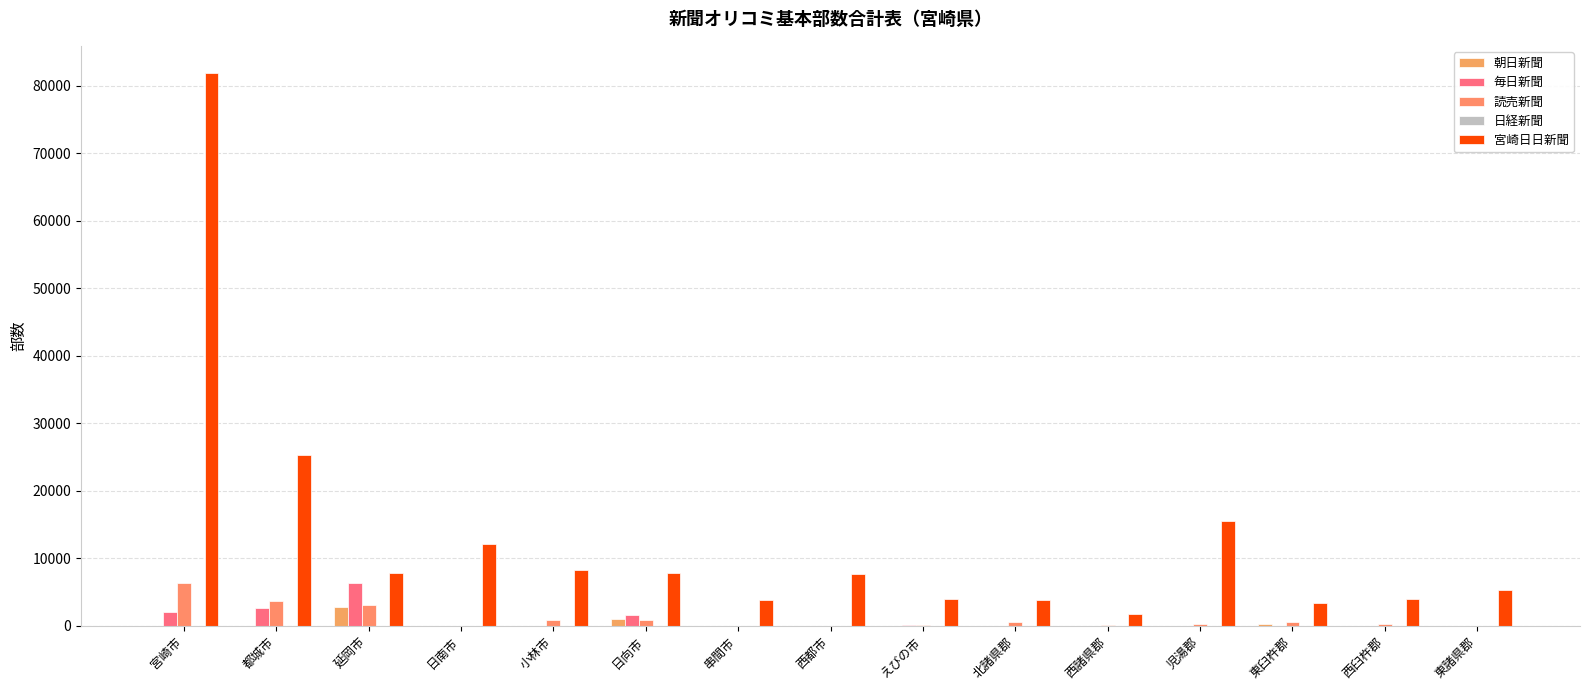

Count the number of categories in the chart.

15